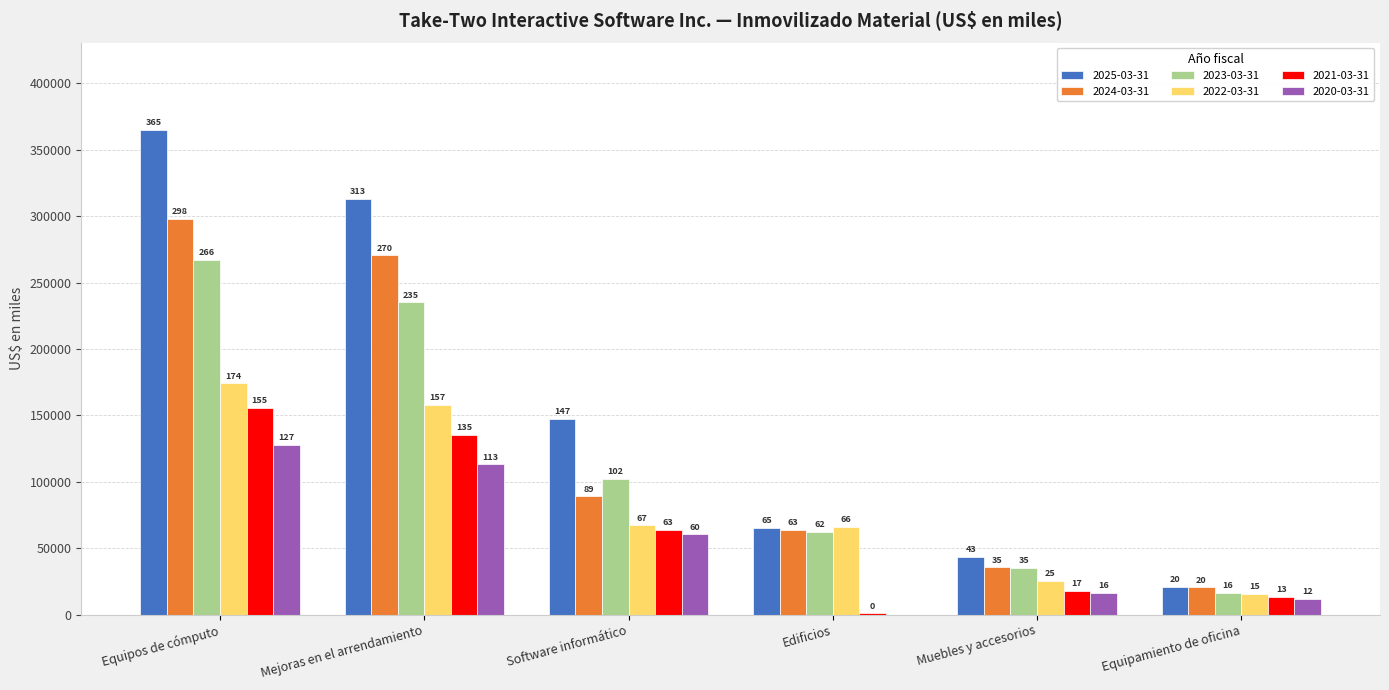

How many groups of bars are there?

6